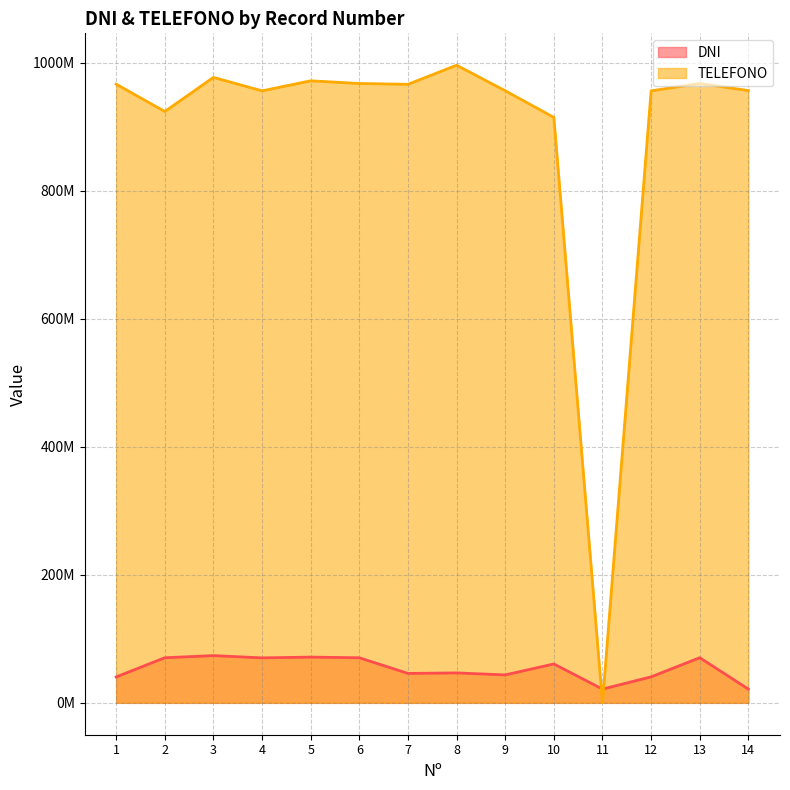

Where do DNI and TELEFONO first cross each other?

10 and 11